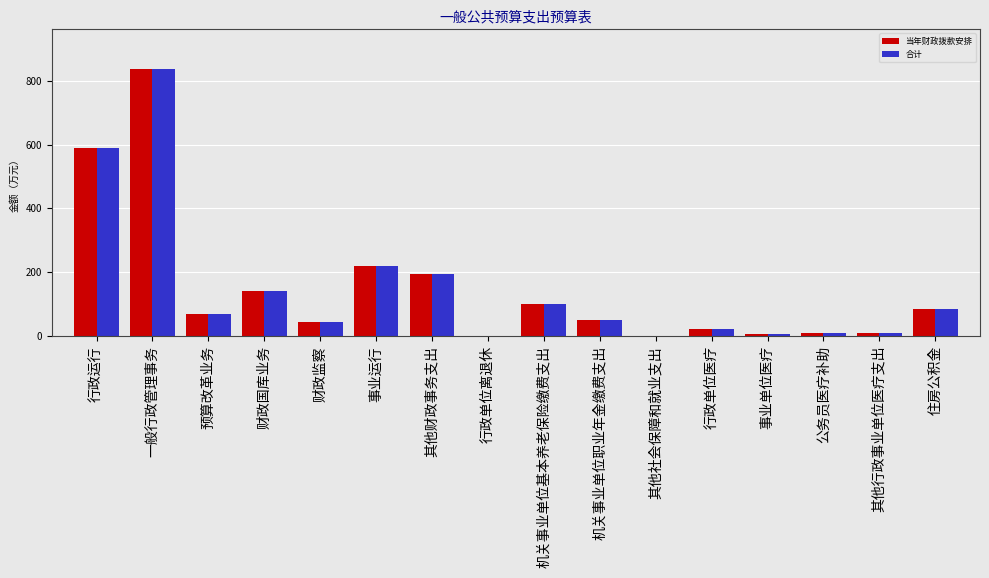

The value of 当年财政拨款安排 at 行政单位医疗 is 21.3. True or false?

True